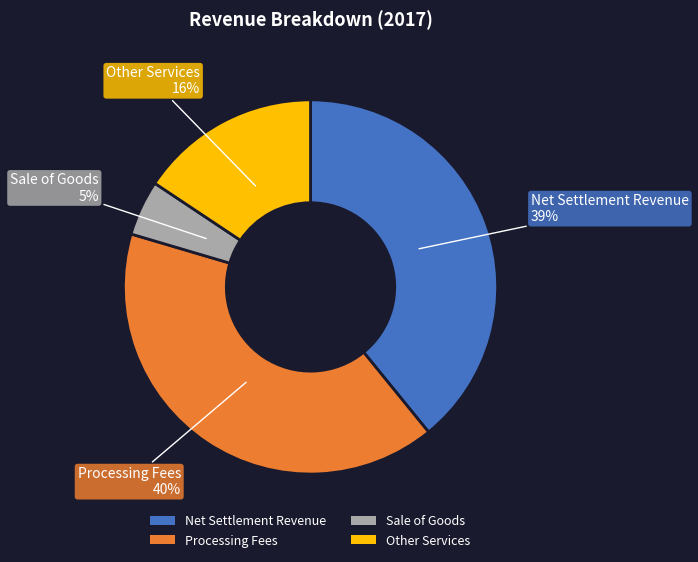

What is the largest slice in the pie chart?

Processing Fees